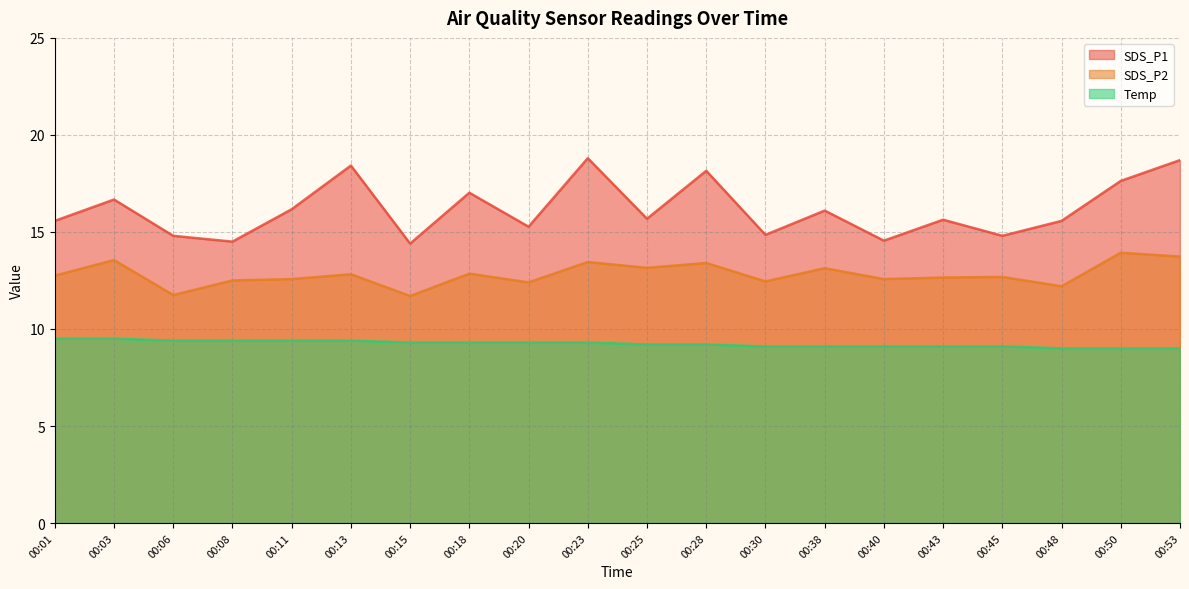

The SDS_P1 series shows 15.6 at 00:01. True or false?

True